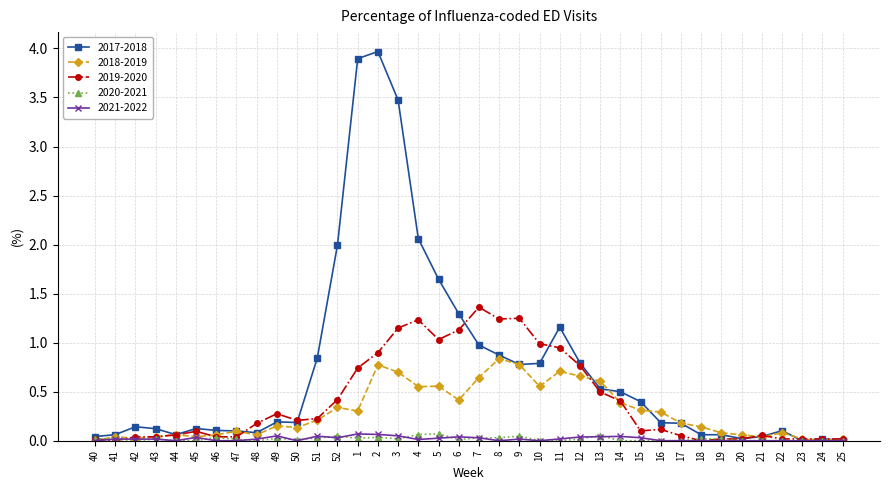

What is the sum of all 2020-2021 values?

0.7